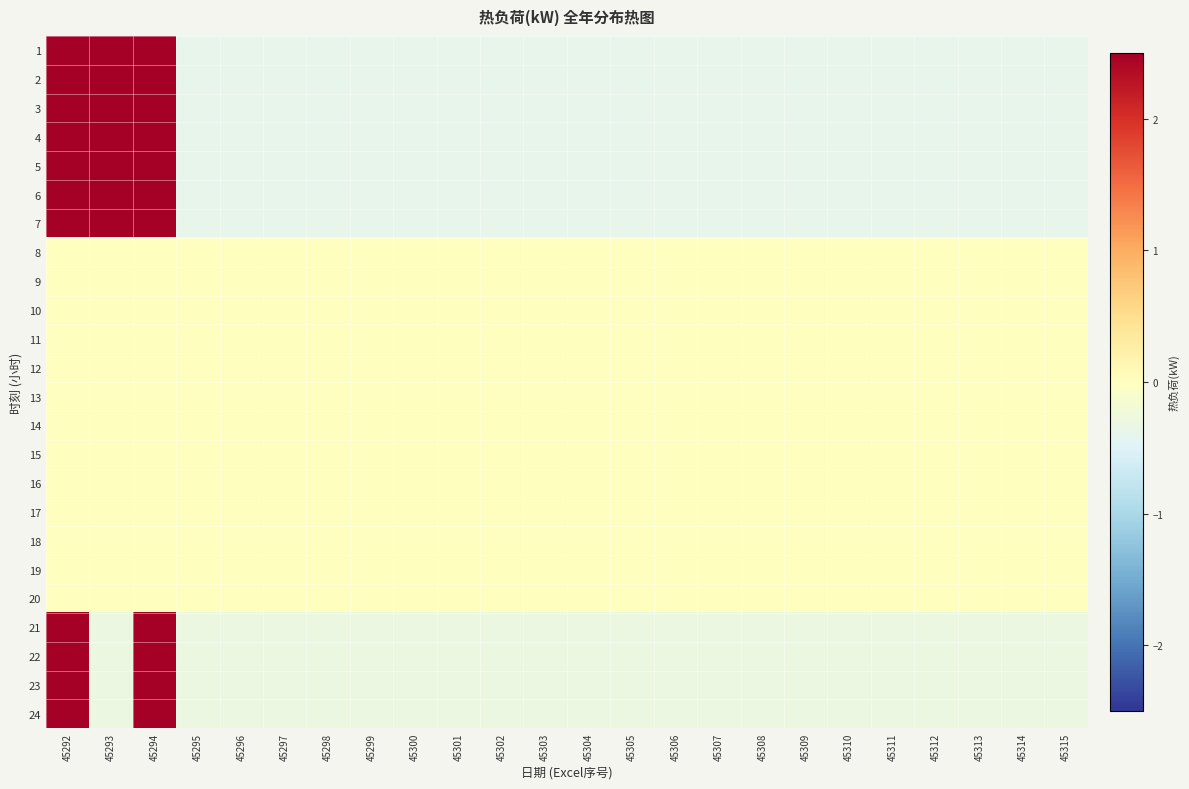

Reading left to right, what are all the values shown in this chart?

1: 45292=2.7	45293=2.7	45294=2.6	45295=-0.4	45296=-0.4	45297=-0.4	45298=-0.4	45299=-0.4	45300=-0.4	45301=-0.4	45302=-0.4	45303=-0.4	45304=-0.4	45305=-0.4	45306=-0.4	45307=-0.4	45308=-0.4	45309=-0.4	45310=-0.4	45311=-0.4	45312=-0.4	45313=-0.4	45314=-0.4	45315=-0.4
2: 45292=2.6	45293=2.7	45294=2.6	45295=-0.4	45296=-0.4	45297=-0.4	45298=-0.4	45299=-0.4	45300=-0.4	45301=-0.4	45302=-0.4	45303=-0.4	45304=-0.4	45305=-0.4	45306=-0.4	45307=-0.4	45308=-0.4	45309=-0.4	45310=-0.4	45311=-0.4	45312=-0.4	45313=-0.4	45314=-0.4	45315=-0.4
3: 45292=2.6	45293=2.7	45294=2.6	45295=-0.4	45296=-0.4	45297=-0.4	45298=-0.4	45299=-0.4	45300=-0.4	45301=-0.4	45302=-0.4	45303=-0.4	45304=-0.4	45305=-0.4	45306=-0.4	45307=-0.4	45308=-0.4	45309=-0.4	45310=-0.4	45311=-0.4	45312=-0.4	45313=-0.4	45314=-0.4	45315=-0.4
4: 45292=2.6	45293=2.8	45294=2.6	45295=-0.4	45296=-0.4	45297=-0.4	45298=-0.4	45299=-0.4	45300=-0.4	45301=-0.4	45302=-0.4	45303=-0.4	45304=-0.4	45305=-0.4	45306=-0.4	45307=-0.4	45308=-0.4	45309=-0.4	45310=-0.4	45311=-0.4	45312=-0.4	45313=-0.4	45314=-0.4	45315=-0.4
5: 45292=2.5	45293=2.8	45294=2.5	45295=-0.4	45296=-0.4	45297=-0.4	45298=-0.4	45299=-0.4	45300=-0.4	45301=-0.4	45302=-0.4	45303=-0.4	45304=-0.4	45305=-0.4	45306=-0.4	45307=-0.4	45308=-0.4	45309=-0.4	45310=-0.4	45311=-0.4	45312=-0.4	45313=-0.4	45314=-0.4	45315=-0.4
6: 45292=2.6	45293=2.7	45294=2.6	45295=-0.4	45296=-0.4	45297=-0.4	45298=-0.4	45299=-0.4	45300=-0.4	45301=-0.4	45302=-0.4	45303=-0.4	45304=-0.4	45305=-0.4	45306=-0.4	45307=-0.4	45308=-0.4	45309=-0.4	45310=-0.4	45311=-0.4	45312=-0.4	45313=-0.4	45314=-0.4	45315=-0.4
7: 45292=2.6	45293=2.8	45294=2.6	45295=-0.4	45296=-0.4	45297=-0.4	45298=-0.4	45299=-0.4	45300=-0.4	45301=-0.4	45302=-0.4	45303=-0.4	45304=-0.4	45305=-0.4	45306=-0.4	45307=-0.4	45308=-0.4	45309=-0.4	45310=-0.4	45311=-0.4	45312=-0.4	45313=-0.4	45314=-0.4	45315=-0.4
8: 45292=0.0	45293=0.0	45294=0.0	45295=0.0	45296=0.0	45297=0.0	45298=0.0	45299=0.0	45300=0.0	45301=0.0	45302=0.0	45303=0.0	45304=0.0	45305=0.0	45306=0.0	45307=0.0	45308=0.0	45309=0.0	45310=0.0	45311=0.0	45312=0.0	45313=0.0	45314=0.0	45315=0.0
9: 45292=0.0	45293=0.0	45294=0.0	45295=0.0	45296=0.0	45297=0.0	45298=0.0	45299=0.0	45300=0.0	45301=0.0	45302=0.0	45303=0.0	45304=0.0	45305=0.0	45306=0.0	45307=0.0	45308=0.0	45309=0.0	45310=0.0	45311=0.0	45312=0.0	45313=0.0	45314=0.0	45315=0.0
10: 45292=0.0	45293=0.0	45294=0.0	45295=0.0	45296=0.0	45297=0.0	45298=0.0	45299=0.0	45300=0.0	45301=0.0	45302=0.0	45303=0.0	45304=0.0	45305=0.0	45306=0.0	45307=0.0	45308=0.0	45309=0.0	45310=0.0	45311=0.0	45312=0.0	45313=0.0	45314=0.0	45315=0.0
11: 45292=0.0	45293=0.0	45294=0.0	45295=0.0	45296=0.0	45297=0.0	45298=0.0	45299=0.0	45300=0.0	45301=0.0	45302=0.0	45303=0.0	45304=0.0	45305=0.0	45306=0.0	45307=0.0	45308=0.0	45309=0.0	45310=0.0	45311=0.0	45312=0.0	45313=0.0	45314=0.0	45315=0.0
12: 45292=0.0	45293=0.0	45294=0.0	45295=0.0	45296=0.0	45297=0.0	45298=0.0	45299=0.0	45300=0.0	45301=0.0	45302=0.0	45303=0.0	45304=0.0	45305=0.0	45306=0.0	45307=0.0	45308=0.0	45309=0.0	45310=0.0	45311=0.0	45312=0.0	45313=0.0	45314=0.0	45315=0.0
13: 45292=0.0	45293=0.0	45294=0.0	45295=0.0	45296=0.0	45297=0.0	45298=0.0	45299=0.0	45300=0.0	45301=0.0	45302=0.0	45303=0.0	45304=0.0	45305=0.0	45306=0.0	45307=0.0	45308=0.0	45309=0.0	45310=0.0	45311=0.0	45312=0.0	45313=0.0	45314=0.0	45315=0.0
14: 45292=0.0	45293=0.0	45294=0.0	45295=0.0	45296=0.0	45297=0.0	45298=0.0	45299=0.0	45300=0.0	45301=0.0	45302=0.0	45303=0.0	45304=0.0	45305=0.0	45306=0.0	45307=0.0	45308=0.0	45309=0.0	45310=0.0	45311=0.0	45312=0.0	45313=0.0	45314=0.0	45315=0.0
15: 45292=0.0	45293=0.0	45294=0.0	45295=0.0	45296=0.0	45297=0.0	45298=0.0	45299=0.0	45300=0.0	45301=0.0	45302=0.0	45303=0.0	45304=0.0	45305=0.0	45306=0.0	45307=0.0	45308=0.0	45309=0.0	45310=0.0	45311=0.0	45312=0.0	45313=0.0	45314=0.0	45315=0.0
16: 45292=0.0	45293=0.0	45294=0.0	45295=0.0	45296=0.0	45297=0.0	45298=0.0	45299=0.0	45300=0.0	45301=0.0	45302=0.0	45303=0.0	45304=0.0	45305=0.0	45306=0.0	45307=0.0	45308=0.0	45309=0.0	45310=0.0	45311=0.0	45312=0.0	45313=0.0	45314=0.0	45315=0.0
17: 45292=0.0	45293=0.0	45294=0.0	45295=0.0	45296=0.0	45297=0.0	45298=0.0	45299=0.0	45300=0.0	45301=0.0	45302=0.0	45303=0.0	45304=0.0	45305=0.0	45306=0.0	45307=0.0	45308=0.0	45309=0.0	45310=0.0	45311=0.0	45312=0.0	45313=0.0	45314=0.0	45315=0.0
18: 45292=0.0	45293=0.0	45294=0.0	45295=0.0	45296=0.0	45297=0.0	45298=0.0	45299=0.0	45300=0.0	45301=0.0	45302=0.0	45303=0.0	45304=0.0	45305=0.0	45306=0.0	45307=0.0	45308=0.0	45309=0.0	45310=0.0	45311=0.0	45312=0.0	45313=0.0	45314=0.0	45315=0.0
19: 45292=0.0	45293=0.0	45294=0.0	45295=0.0	45296=0.0	45297=0.0	45298=0.0	45299=0.0	45300=0.0	45301=0.0	45302=0.0	45303=0.0	45304=0.0	45305=0.0	45306=0.0	45307=0.0	45308=0.0	45309=0.0	45310=0.0	45311=0.0	45312=0.0	45313=0.0	45314=0.0	45315=0.0
20: 45292=0.0	45293=0.0	45294=0.0	45295=0.0	45296=0.0	45297=0.0	45298=0.0	45299=0.0	45300=0.0	45301=0.0	45302=0.0	45303=0.0	45304=0.0	45305=0.0	45306=0.0	45307=0.0	45308=0.0	45309=0.0	45310=0.0	45311=0.0	45312=0.0	45313=0.0	45314=0.0	45315=0.0
21: 45292=3.3	45293=-0.3	45294=3.3	45295=-0.3	45296=-0.3	45297=-0.3	45298=-0.3	45299=-0.3	45300=-0.3	45301=-0.3	45302=-0.3	45303=-0.3	45304=-0.3	45305=-0.3	45306=-0.3	45307=-0.3	45308=-0.3	45309=-0.3	45310=-0.3	45311=-0.3	45312=-0.3	45313=-0.3	45314=-0.3	45315=-0.3
22: 45292=3.3	45293=-0.3	45294=3.3	45295=-0.3	45296=-0.3	45297=-0.3	45298=-0.3	45299=-0.3	45300=-0.3	45301=-0.3	45302=-0.3	45303=-0.3	45304=-0.3	45305=-0.3	45306=-0.3	45307=-0.3	45308=-0.3	45309=-0.3	45310=-0.3	45311=-0.3	45312=-0.3	45313=-0.3	45314=-0.3	45315=-0.3
23: 45292=3.3	45293=-0.3	45294=3.3	45295=-0.3	45296=-0.3	45297=-0.3	45298=-0.3	45299=-0.3	45300=-0.3	45301=-0.3	45302=-0.3	45303=-0.3	45304=-0.3	45305=-0.3	45306=-0.3	45307=-0.3	45308=-0.3	45309=-0.3	45310=-0.3	45311=-0.3	45312=-0.3	45313=-0.3	45314=-0.3	45315=-0.3
24: 45292=3.3	45293=-0.3	45294=3.3	45295=-0.3	45296=-0.3	45297=-0.3	45298=-0.3	45299=-0.3	45300=-0.3	45301=-0.3	45302=-0.3	45303=-0.3	45304=-0.3	45305=-0.3	45306=-0.3	45307=-0.3	45308=-0.3	45309=-0.3	45310=-0.3	45311=-0.3	45312=-0.3	45313=-0.3	45314=-0.3	45315=-0.3